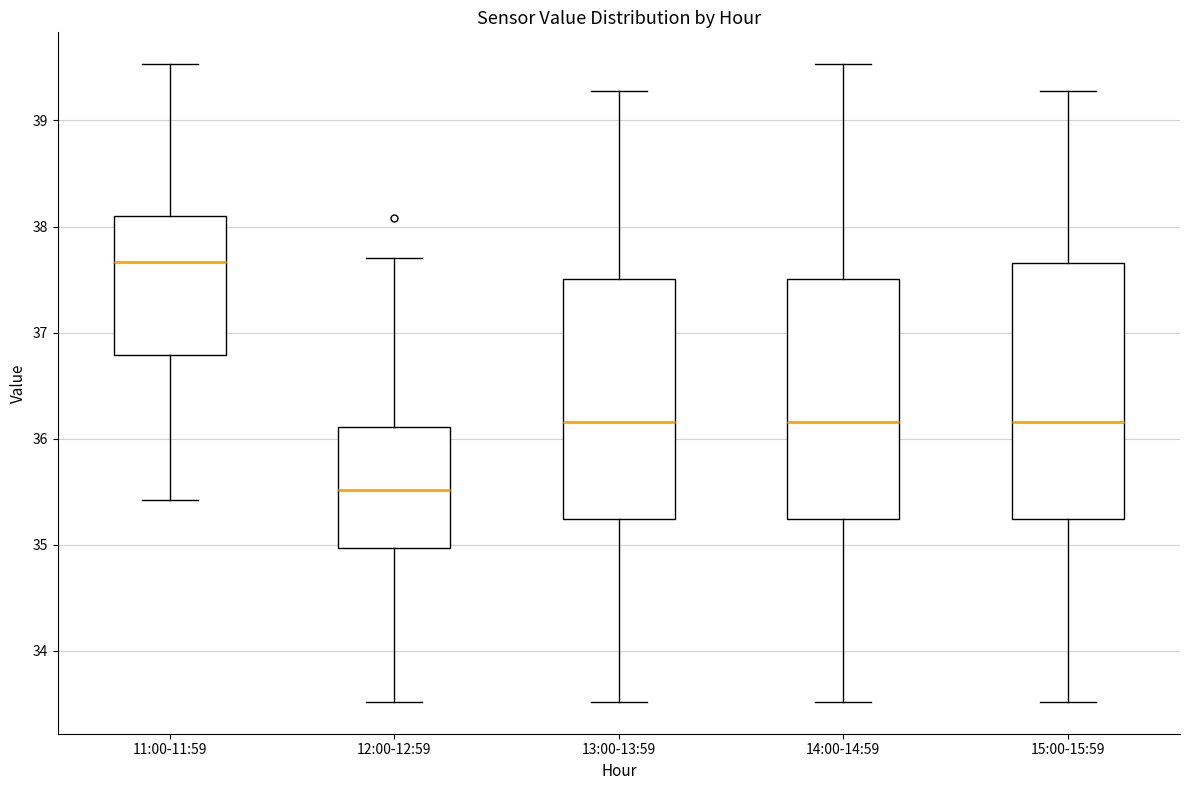

Where does the median line of the box for 15:00-15:59 sit on the y-axis? The values are not printed on the chart, so give them approximately, as read against the axis.

36.2